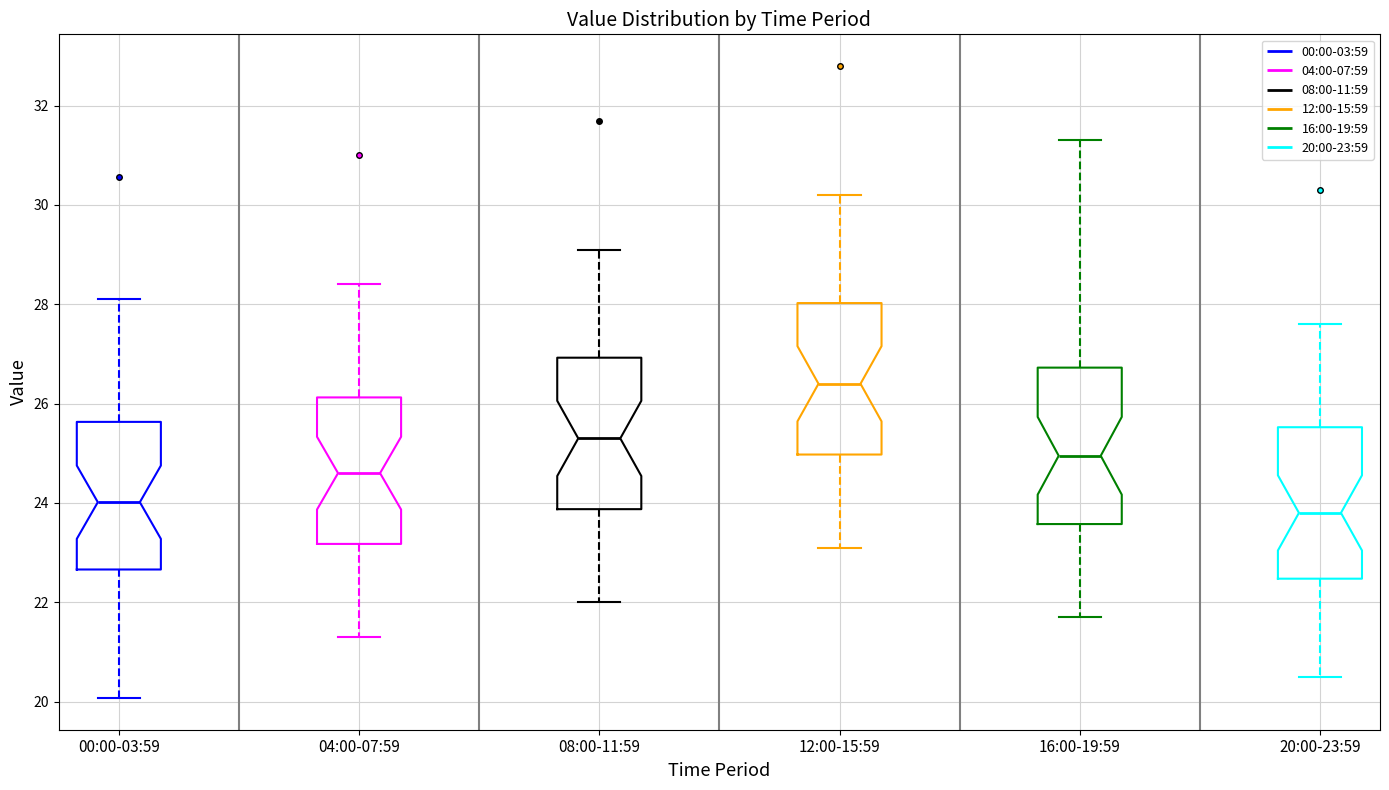

Where is the lower edge of the box for 00:00-03:59 on the y-axis? The values are not printed on the chart, so give them approximately, as read against the axis.

22.6